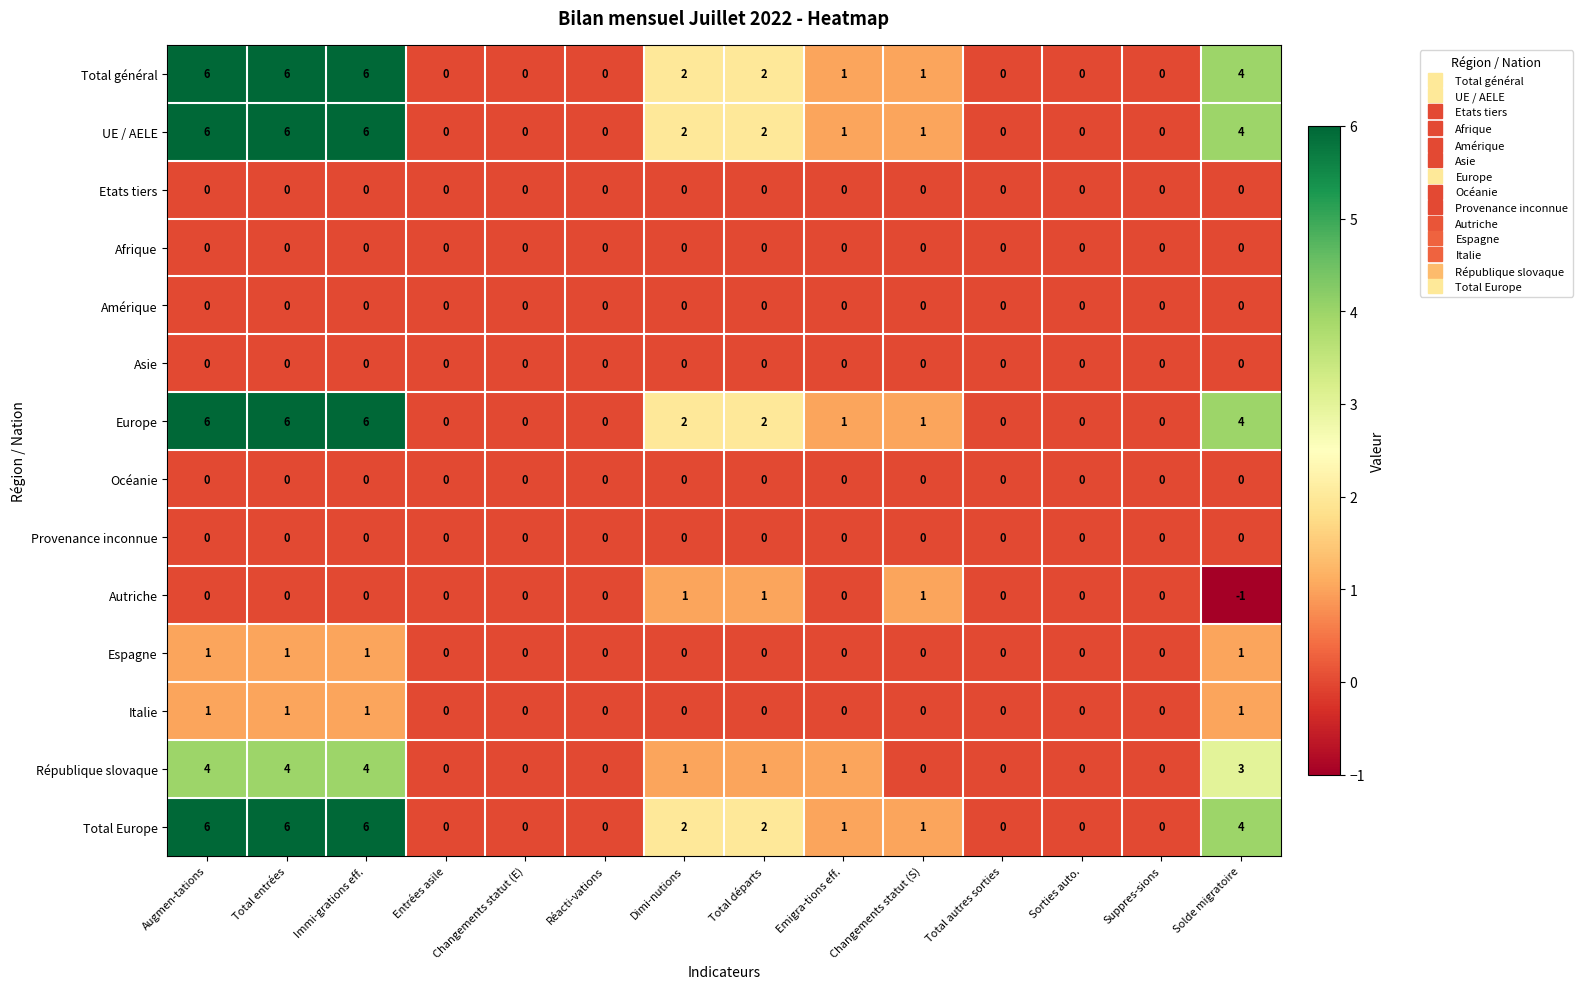

Is it true that Italie equals -1 at Total autres sorties?

False